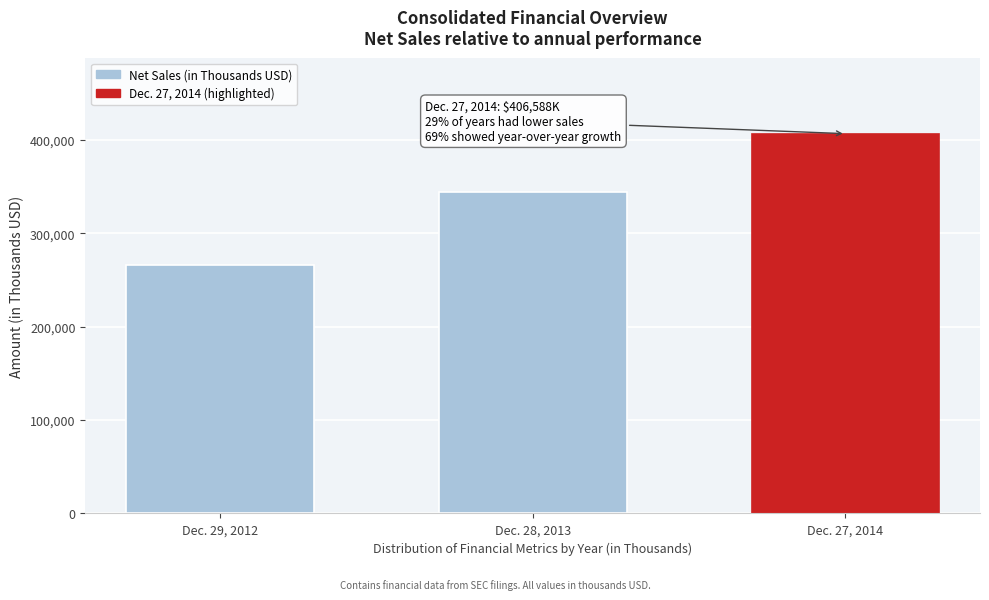

Reading left to right, transcribe all the data shown in this chart.

266372	344374	406588